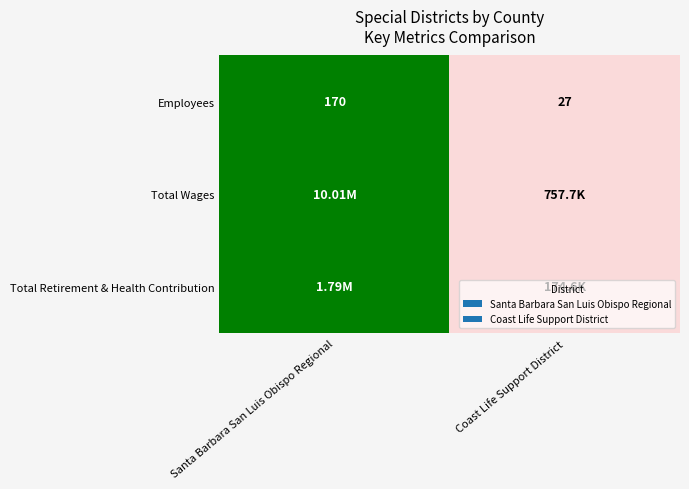

Where is Employees nearest to the value 98?

Coast Life Support District